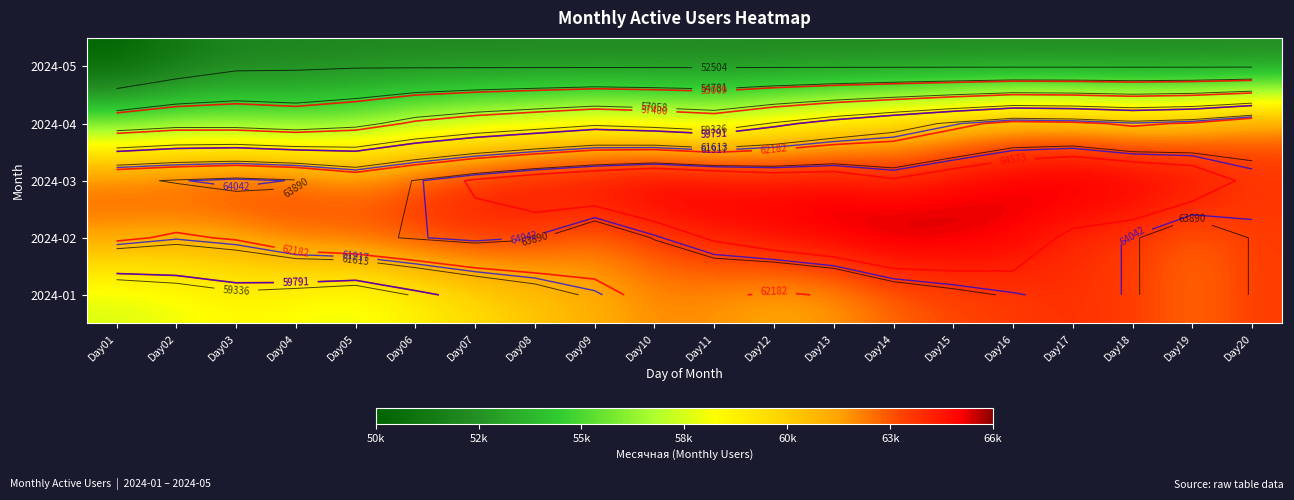

What is the sum of all 2024-04 values?

1188051